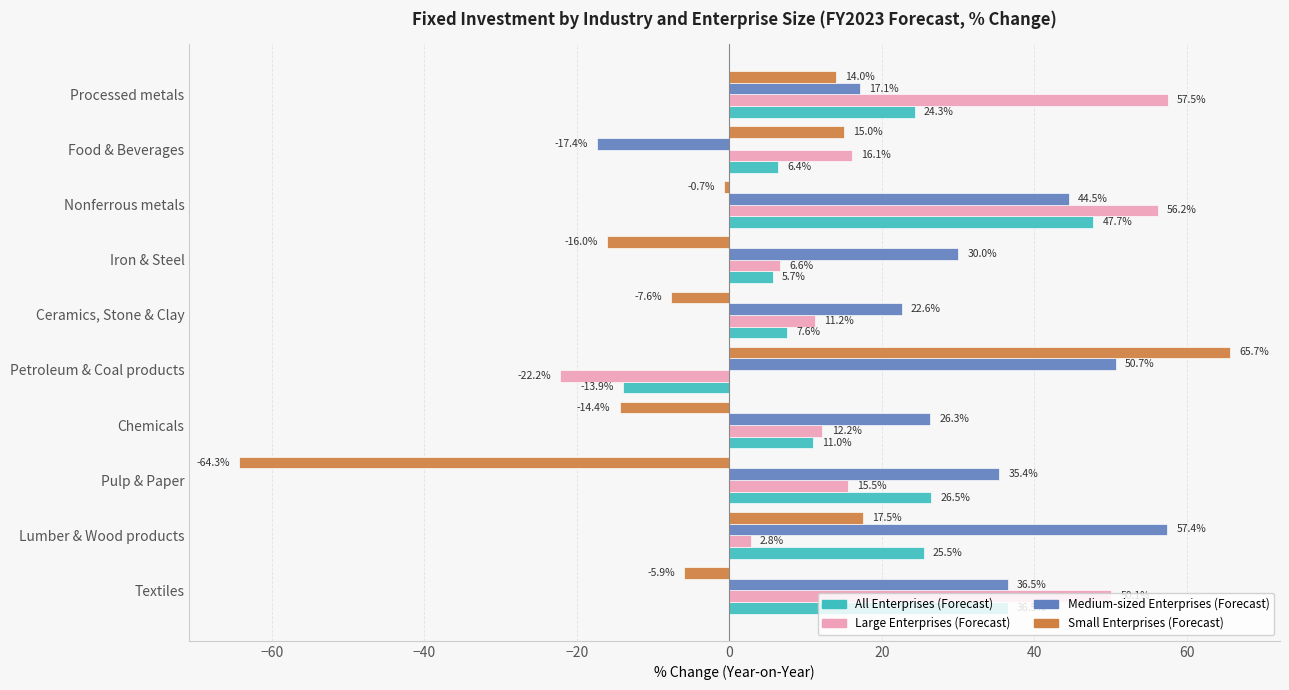

How many values in All Enterprises (Forecast) are below zero?

1